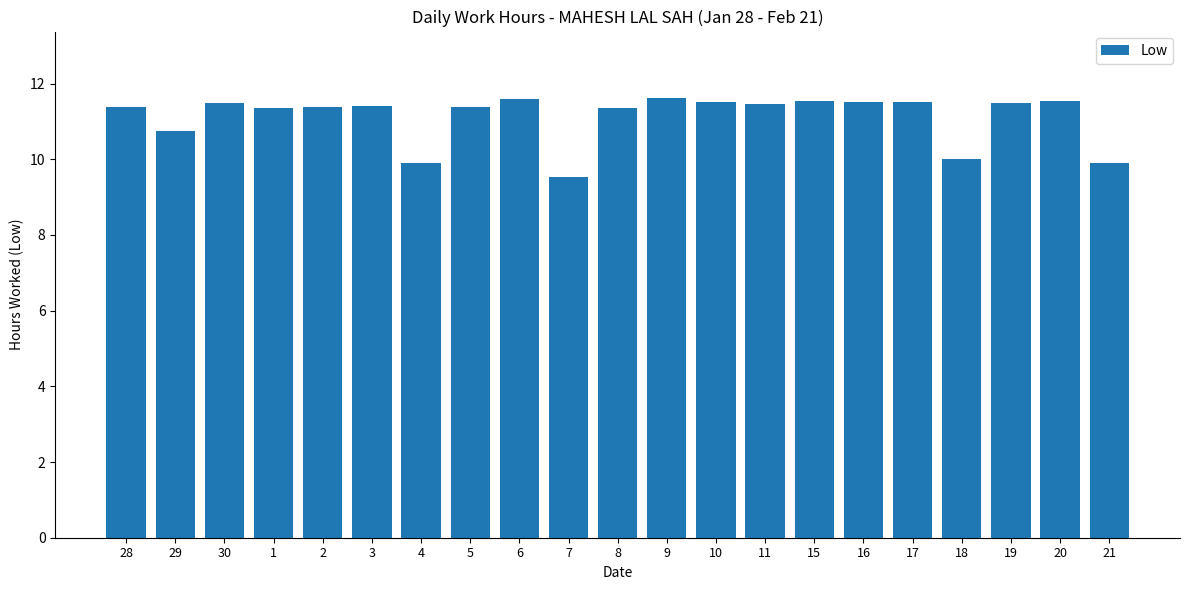

How many data points are above 11?

16